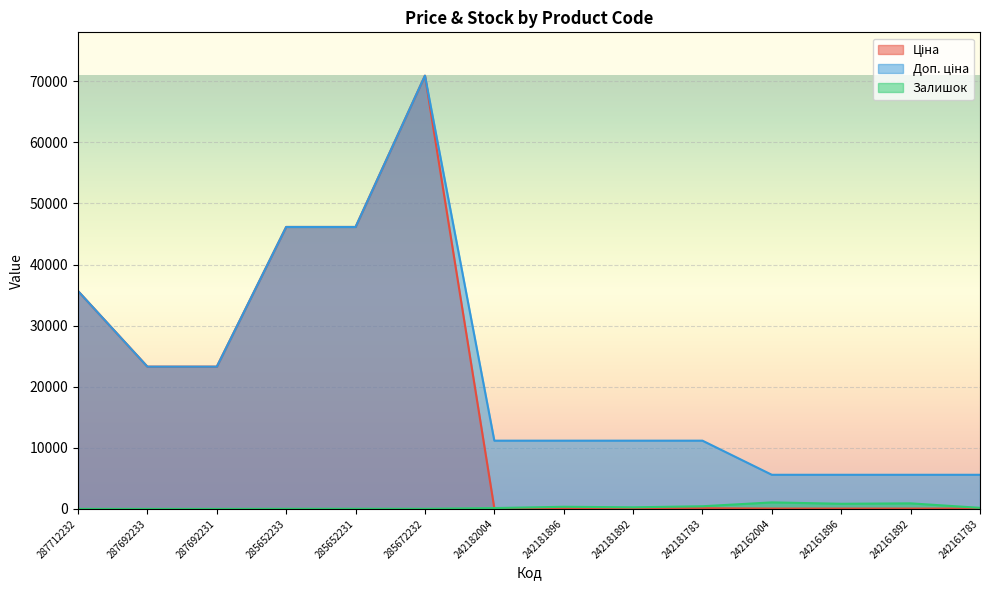

Is it true that Доп. ціна equals 28037.5 at 285652233?

False